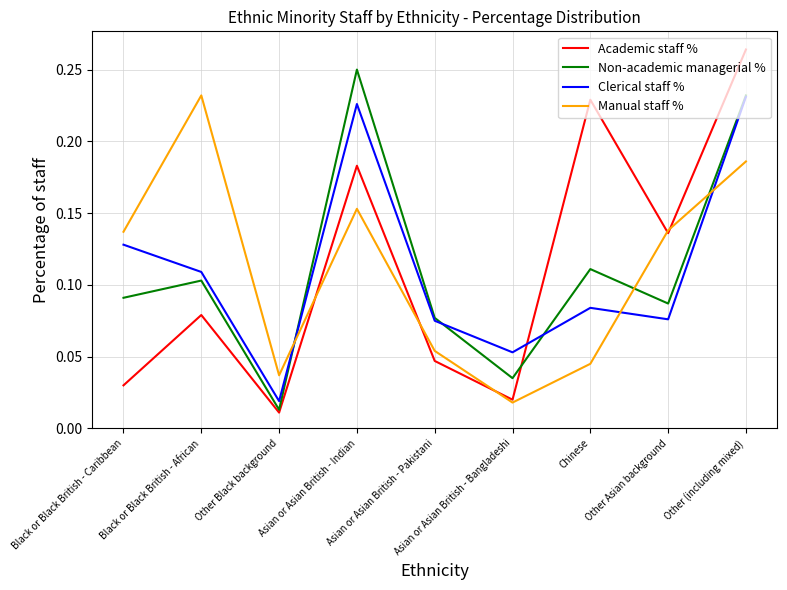

Which series has the largest range (max minus min)?

Academic staff %